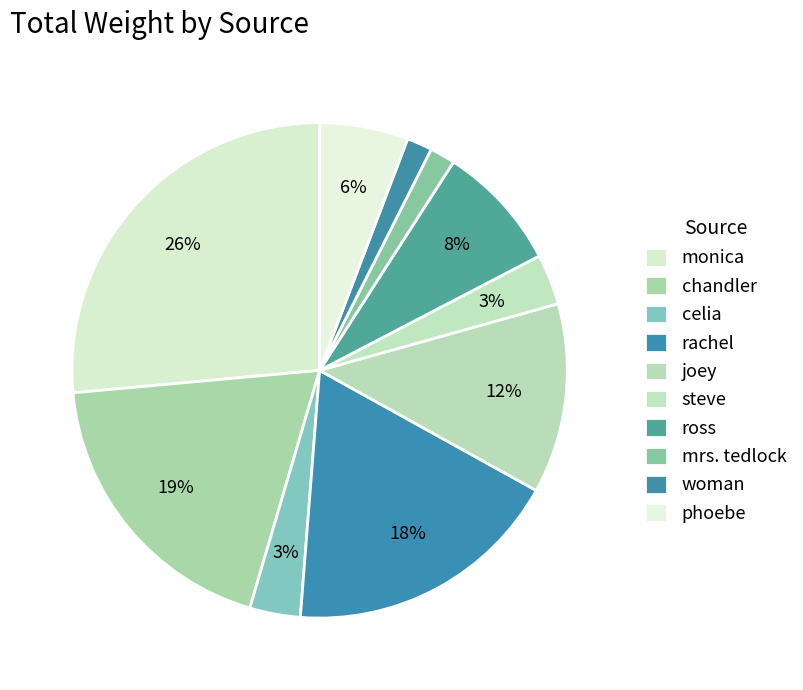

What percentage is the rachel slice, to the nearest percent?

18%